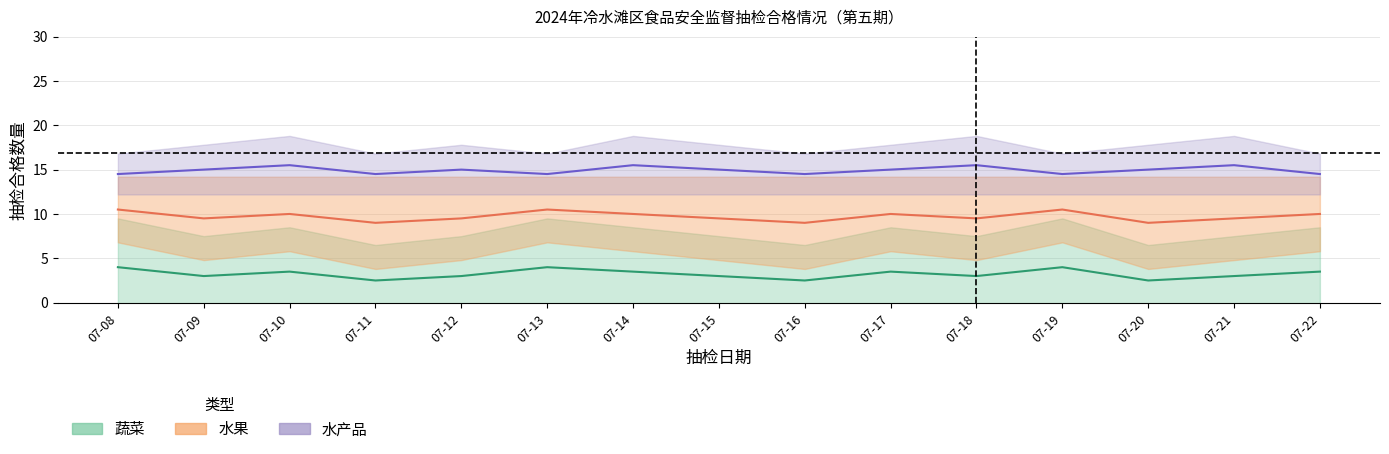

What is the value of the 水果 point at the 12th from the left?

10.5